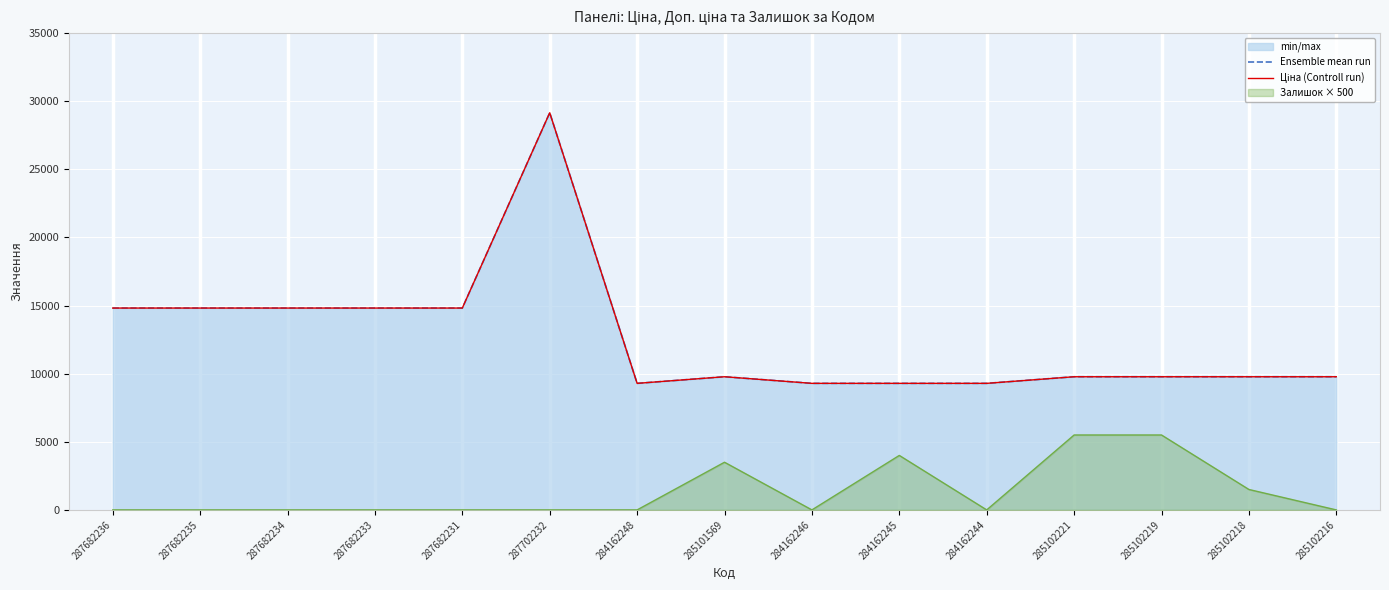

The Ціна (Controll run) series shows 9290.5 at 284162245. True or false?

True